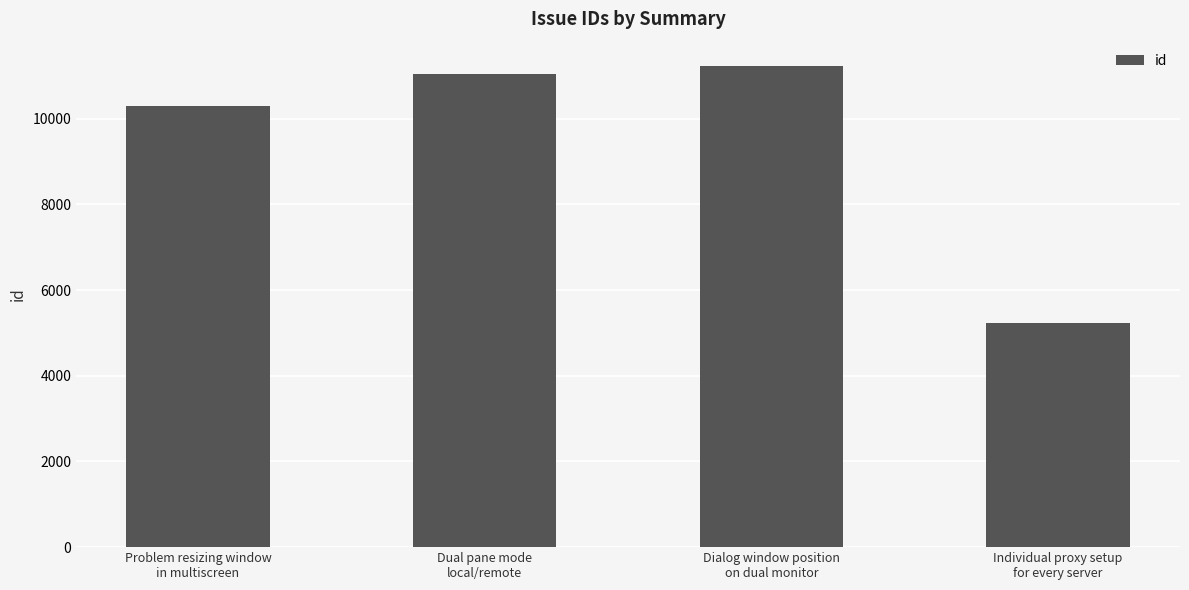

Count the number of categories in the chart.

4